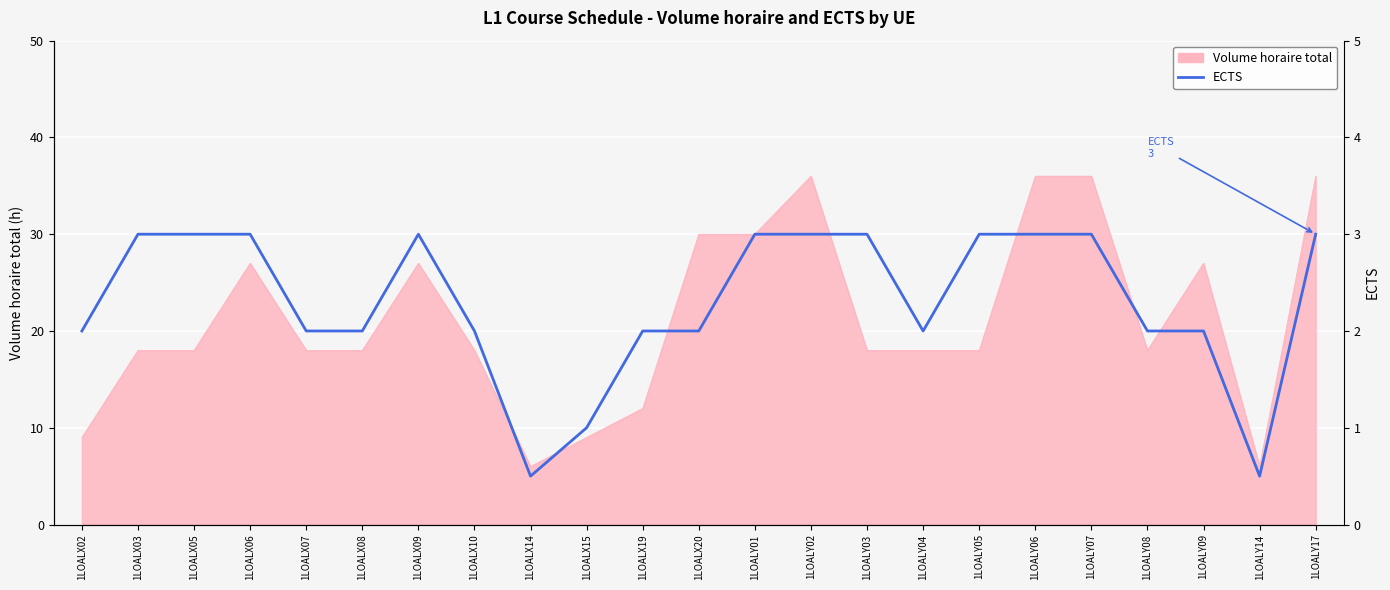

Count the values in the range 2 to 3.

20